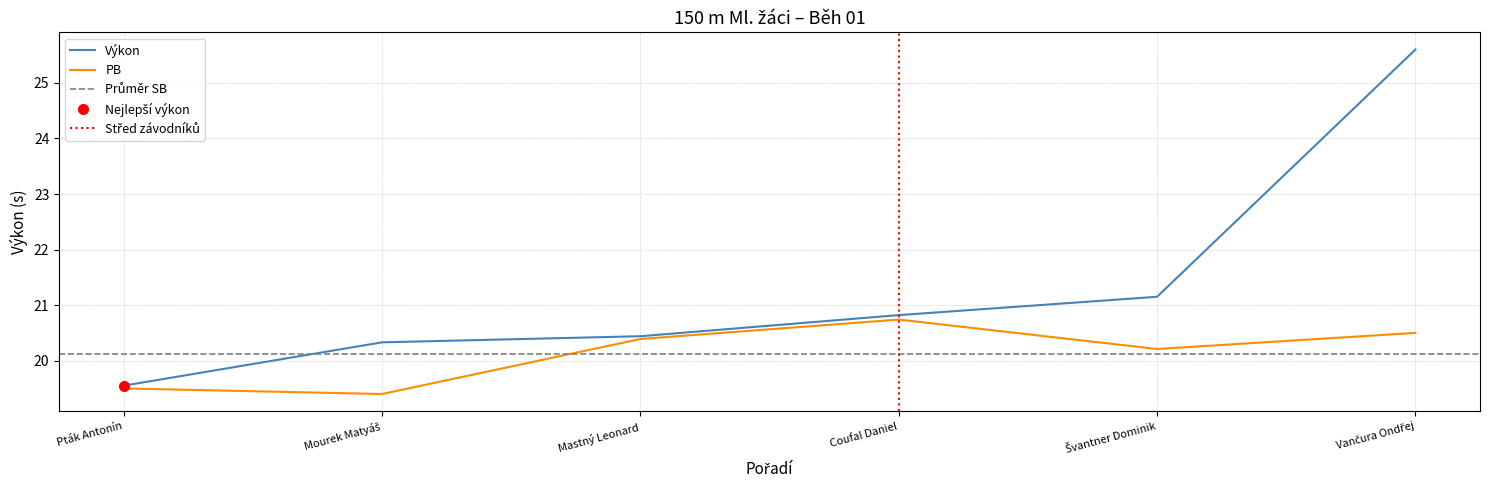

What is the sum of all PB values?

120.7